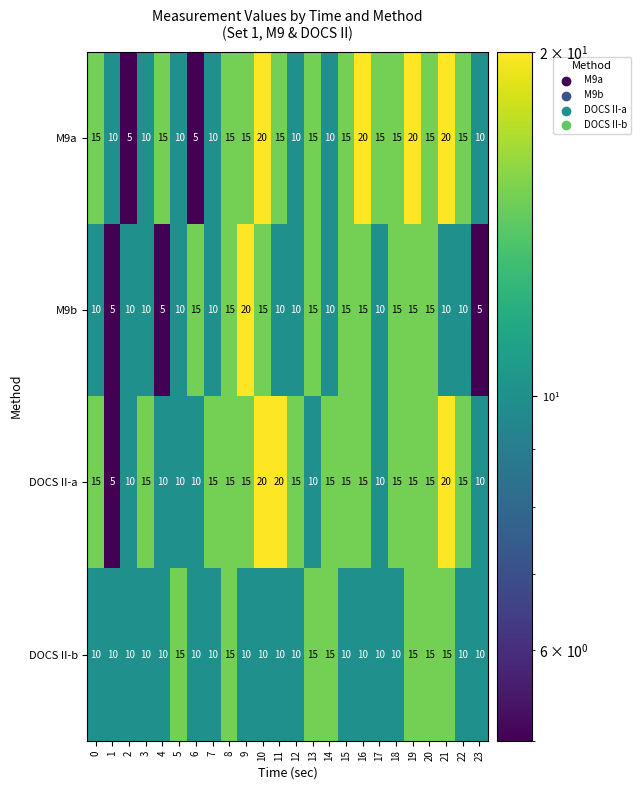

What is the sum of all M9b values?

280